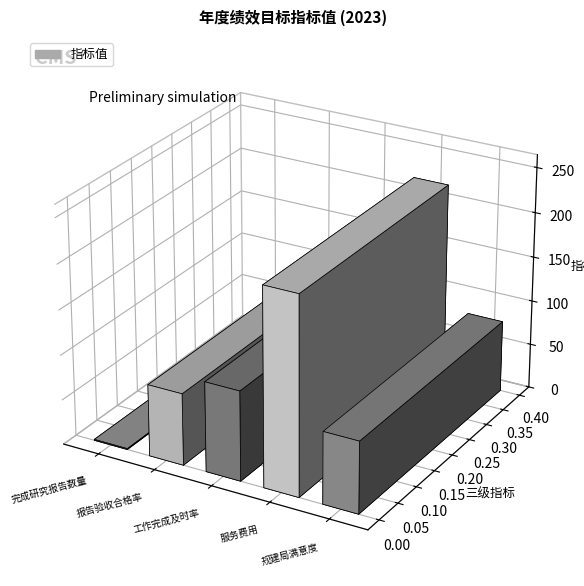

Reading left to right, what are all the values shown in this chart?

完成研究报告数量=1.0	报告验收合格率=80.0	工作完成及时率=100.0	服务费用=220.2	规建局满意度=80.0